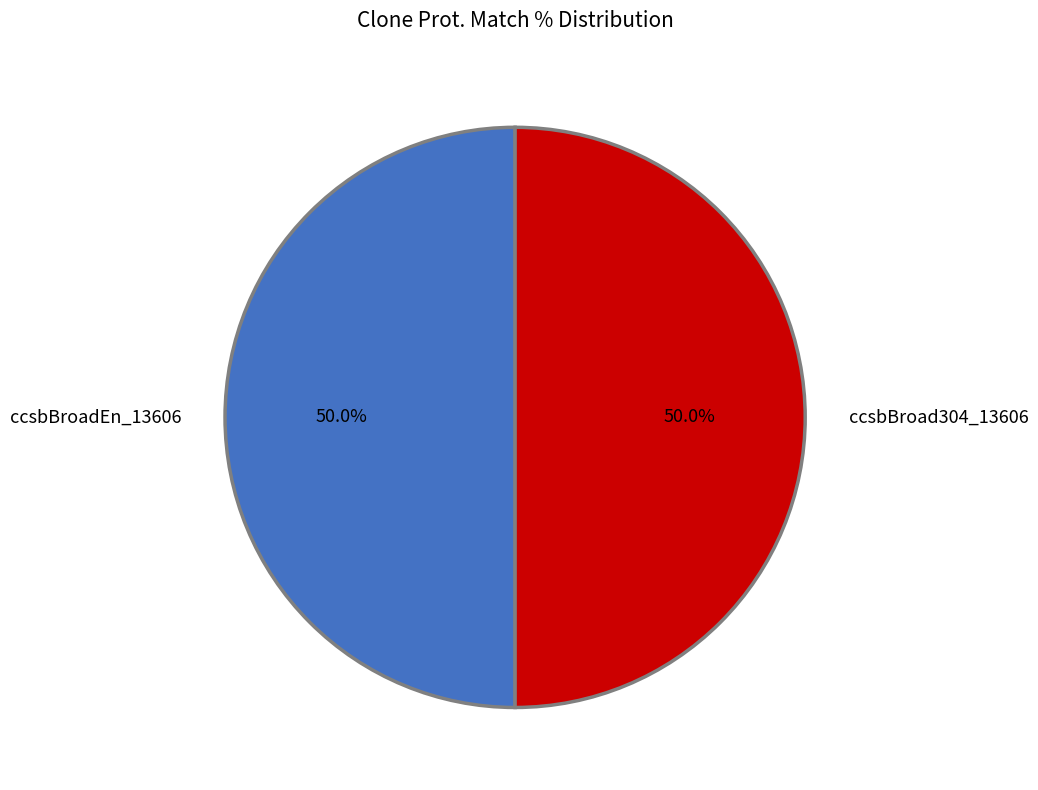

Is it true that ccsbBroadEn_13606 is 87% of the pie?

False